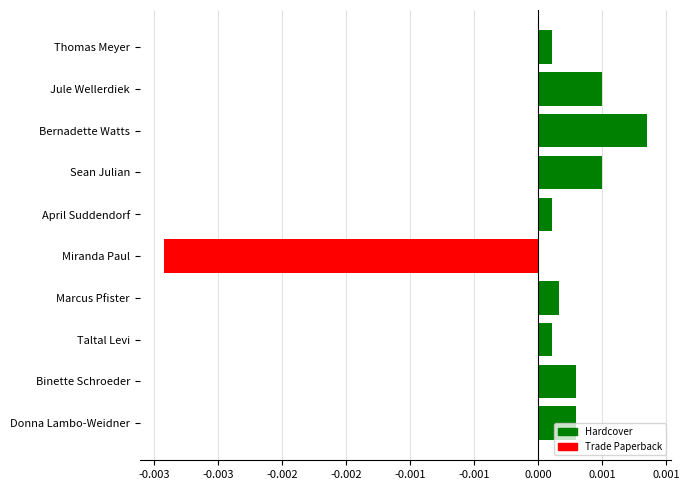

Are the bars horizontal?

Yes